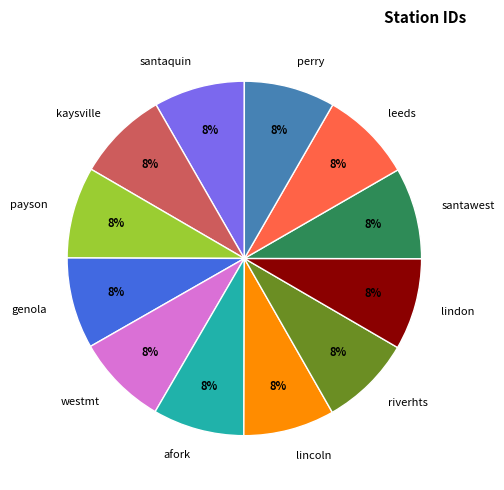

What percentage is the westmt slice, to the nearest percent?

8%